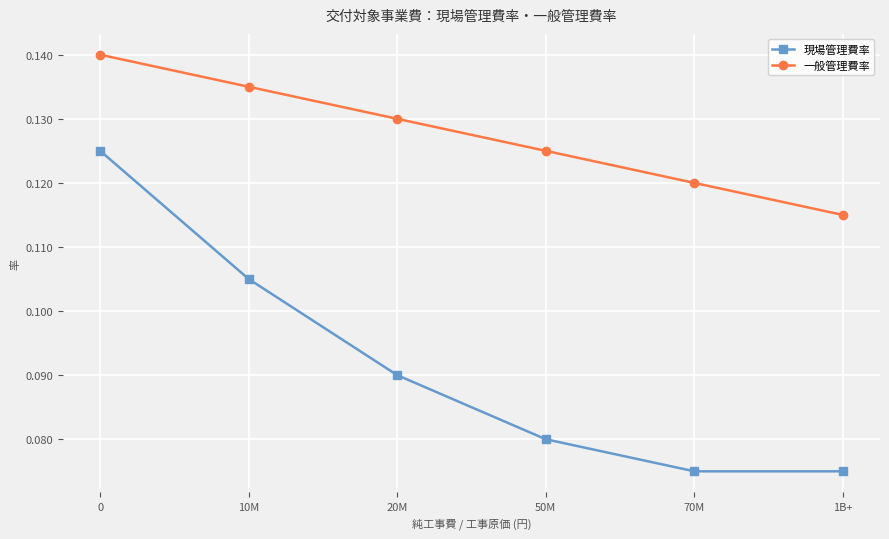

At which label does 一般管理費率 reach its minimum?

1B+